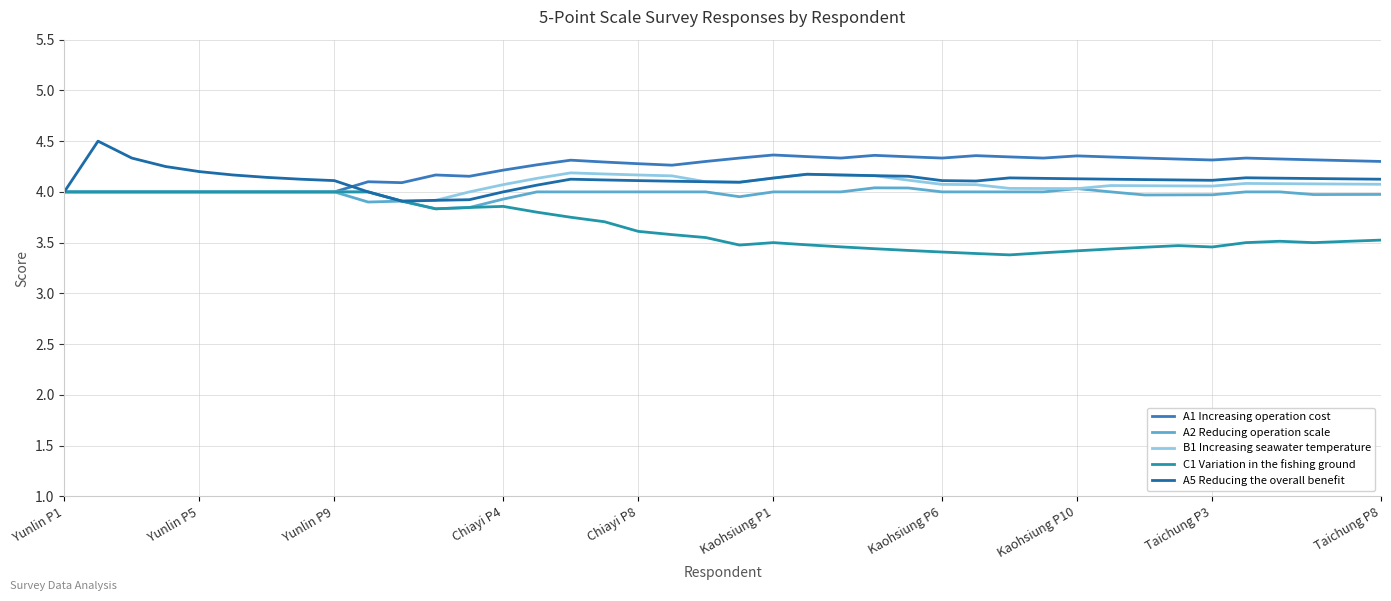

What is the smallest value displayed?

3.4